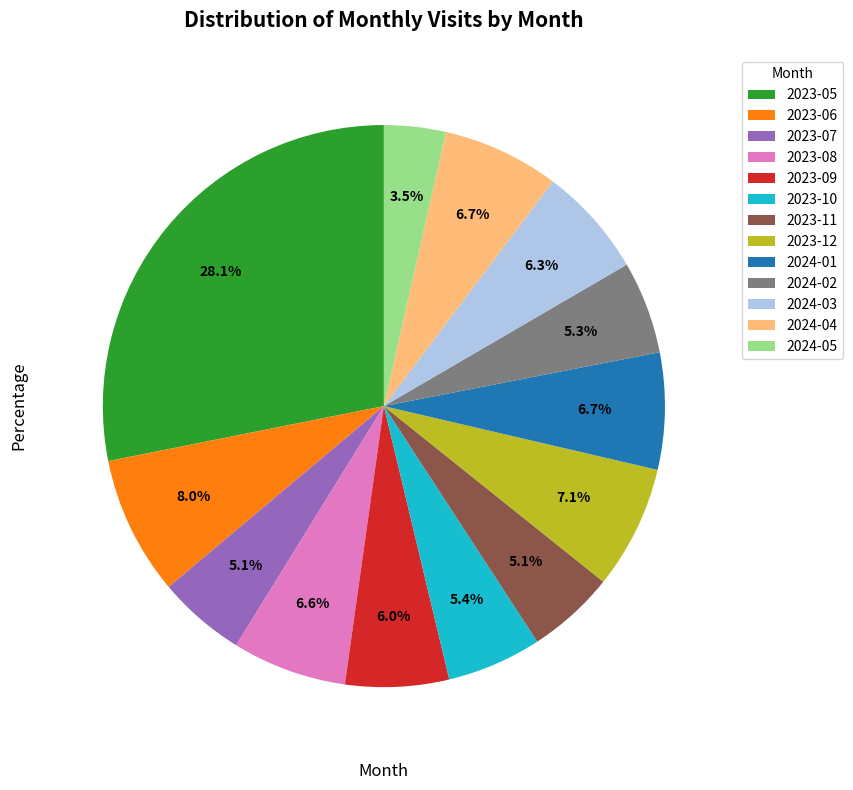

Does 2023-07 represent more than half of the total?

No